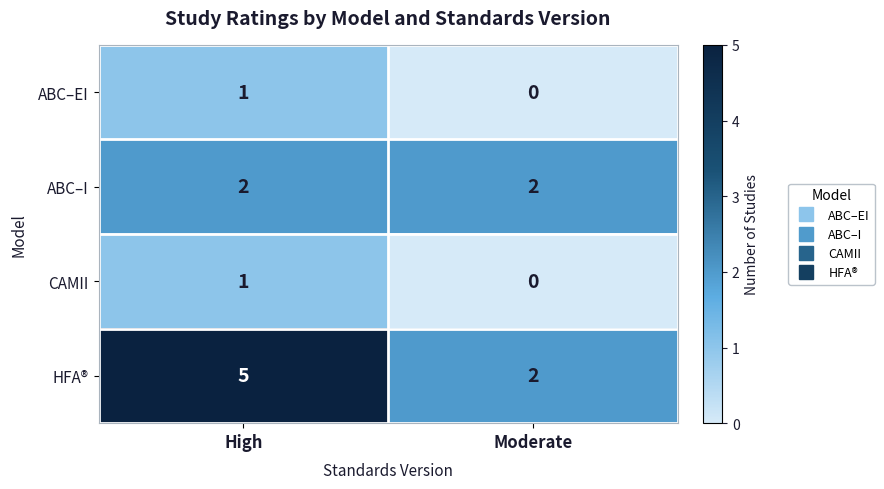

At how many categories does at least one series exceed 0?

2